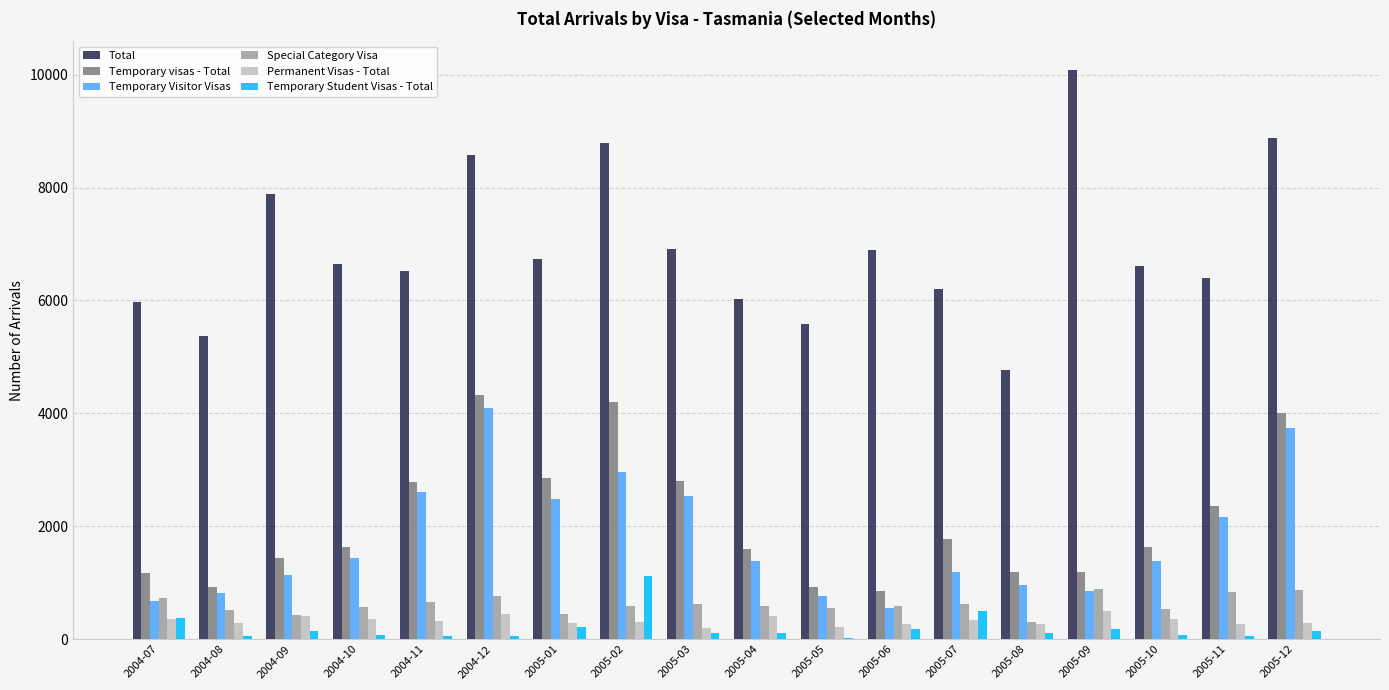

How many categories are shown in the chart?

18